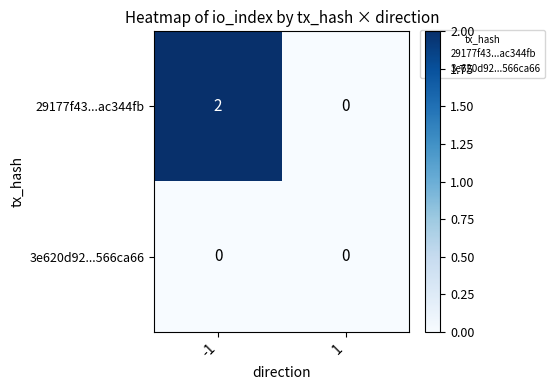

Which series has the largest range (max minus min)?

29177f43...ac344fb